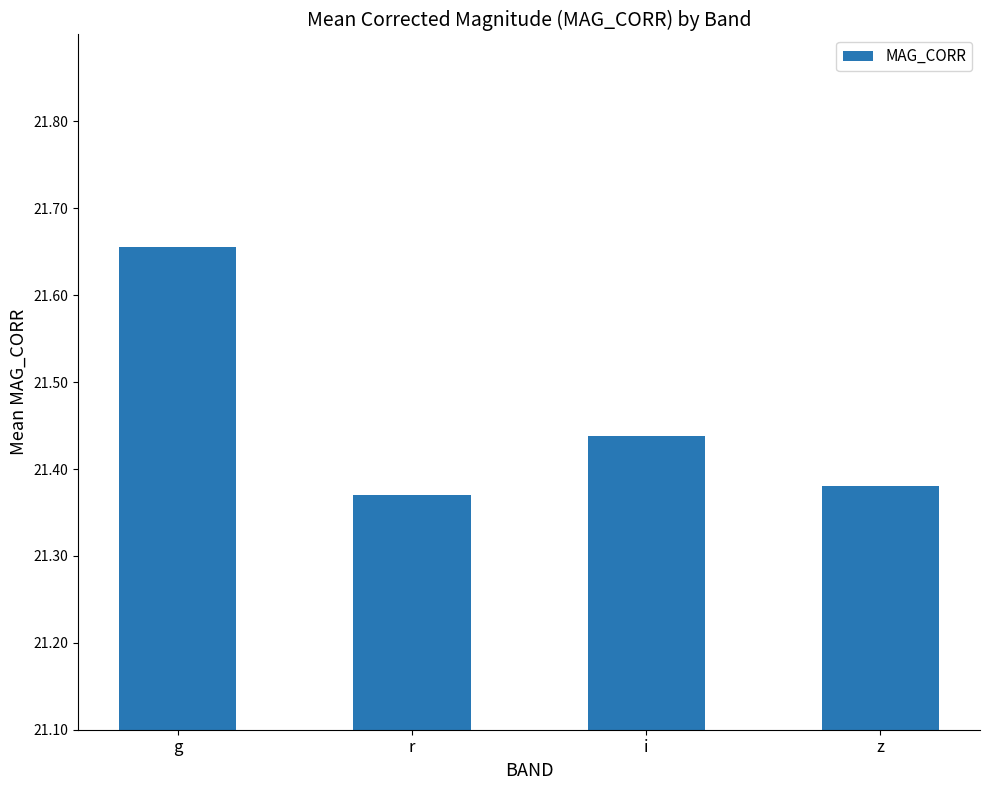

Is it true that the value at r is 33.8?

False